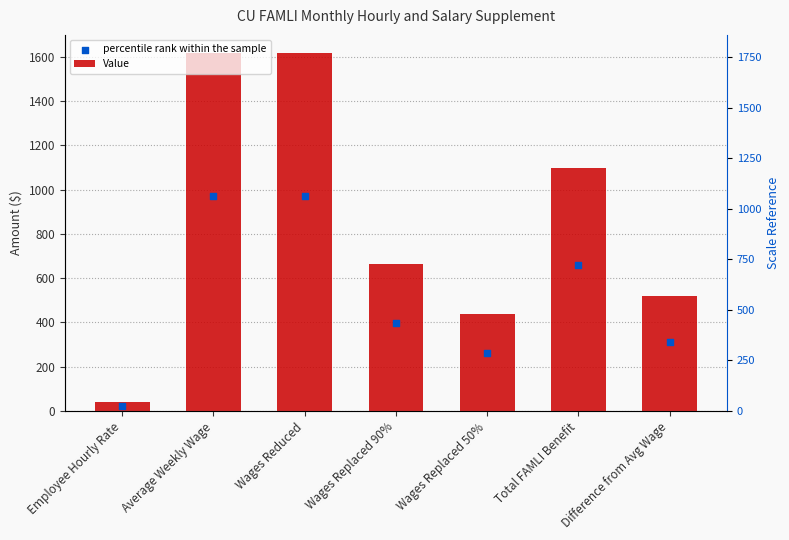

Is the value of Value at Total FAMLI Benefit greater than the value of percentile rank within the sample at Difference from Avg Wage?

Yes